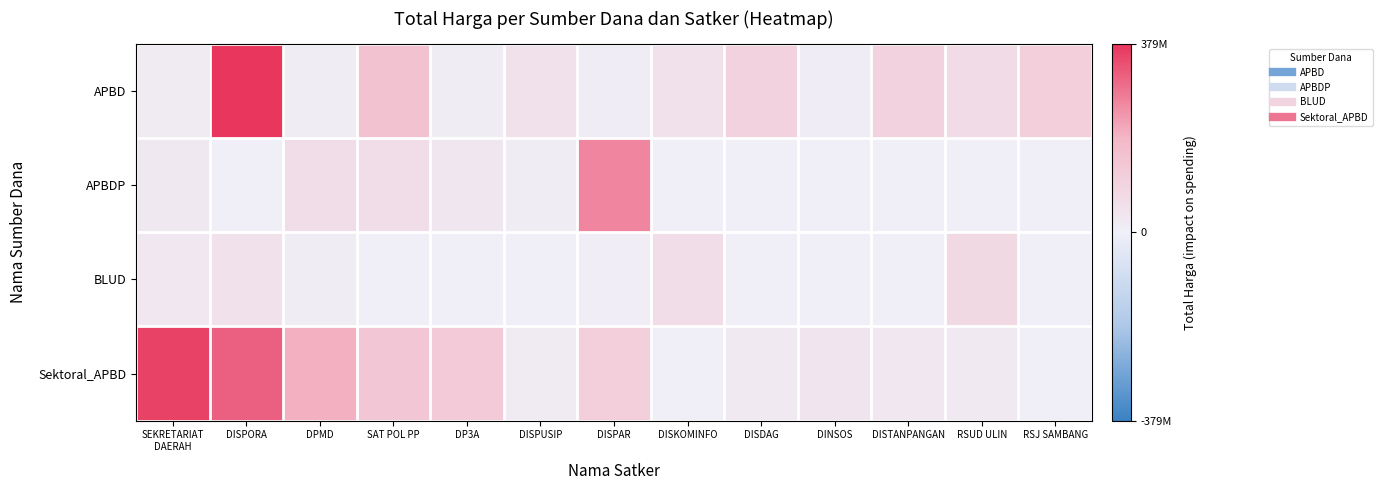

Rank the series by their maximum value, from highest to lowest.

APBD, Sektoral_APBD, APBDP, BLUD